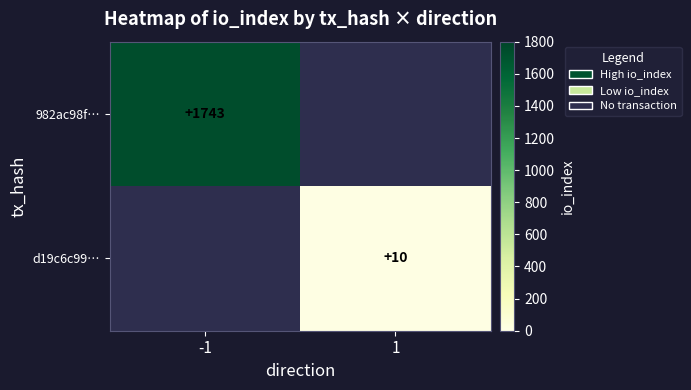

The value of d19c6c99… at 1 is 10. True or false?

True